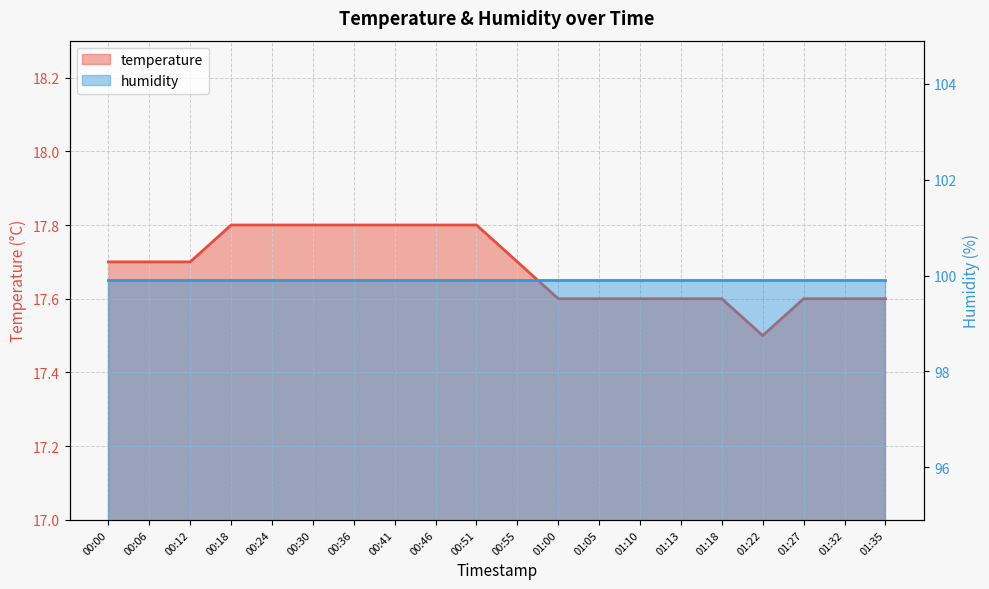

The value at 00:36 is 30.8. True or false?

False